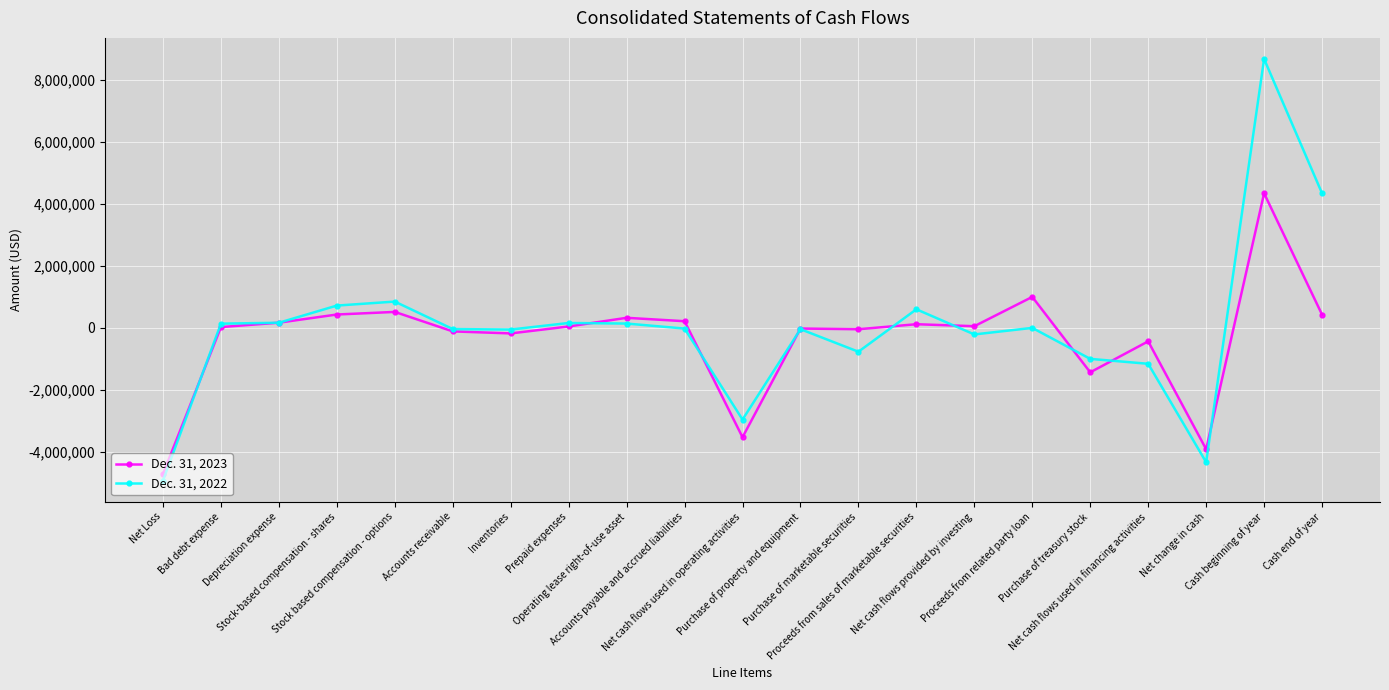

At which category does the chart reach its minimum across all series?

Net Loss